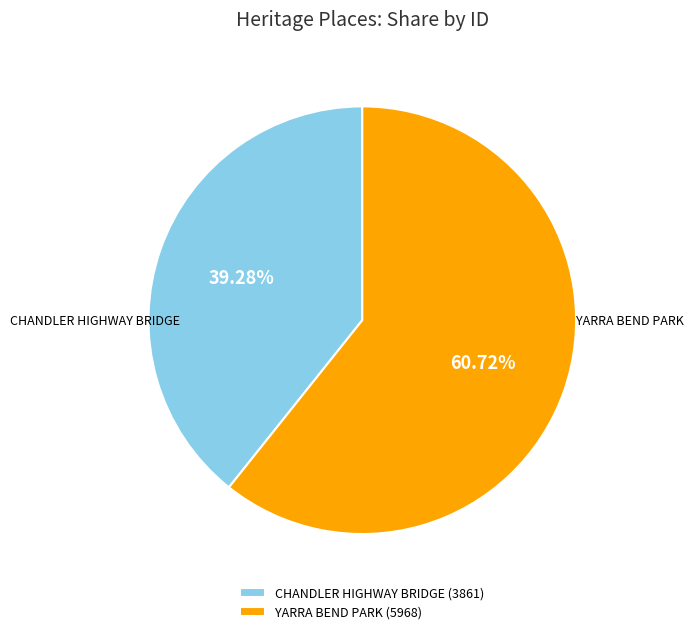

Which slice is the largest?

YARRA BEND PARK